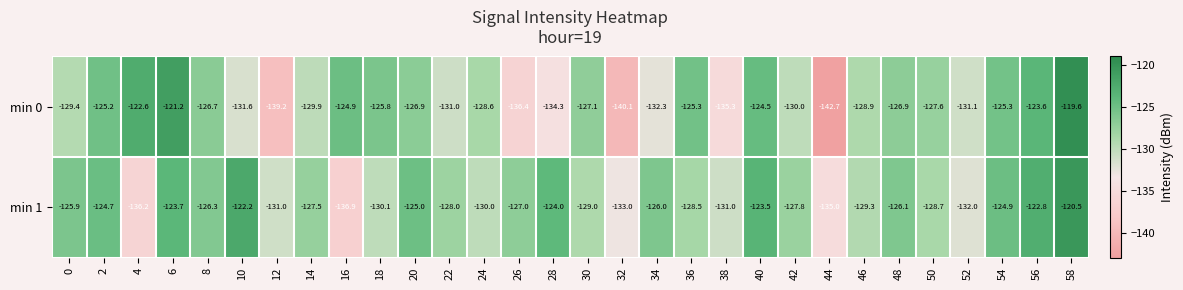

The min 0 series shows -186.0 at 52. True or false?

False